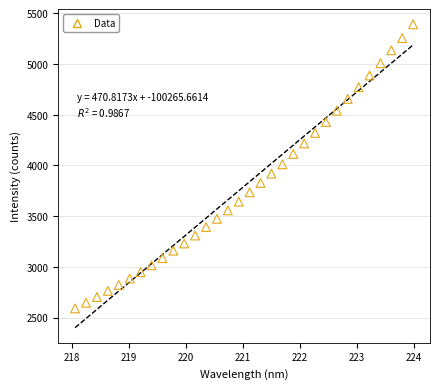

What is the range of Y values (max minus min)?

2801.4